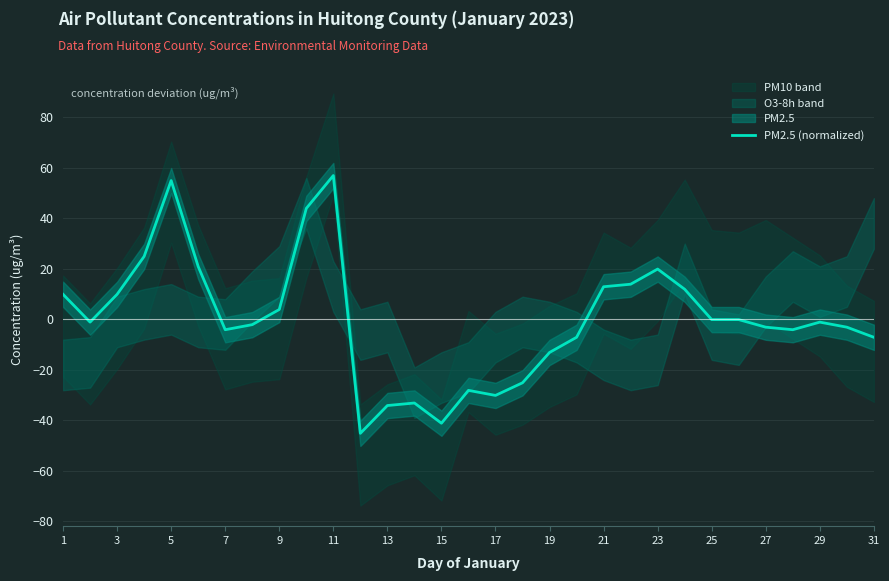

What is the lowest value of the PM2.5 (normalized) series?

-45.1